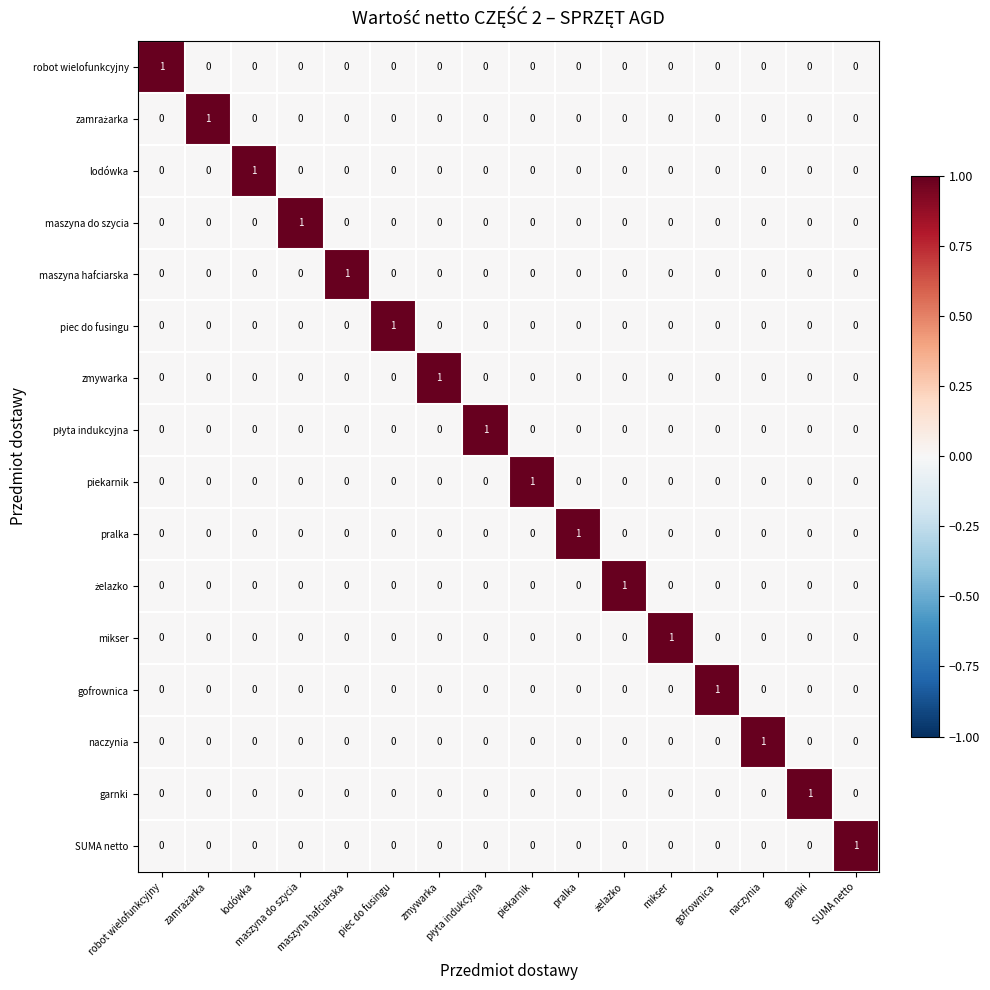

What is the total value across all series at garnki?

1